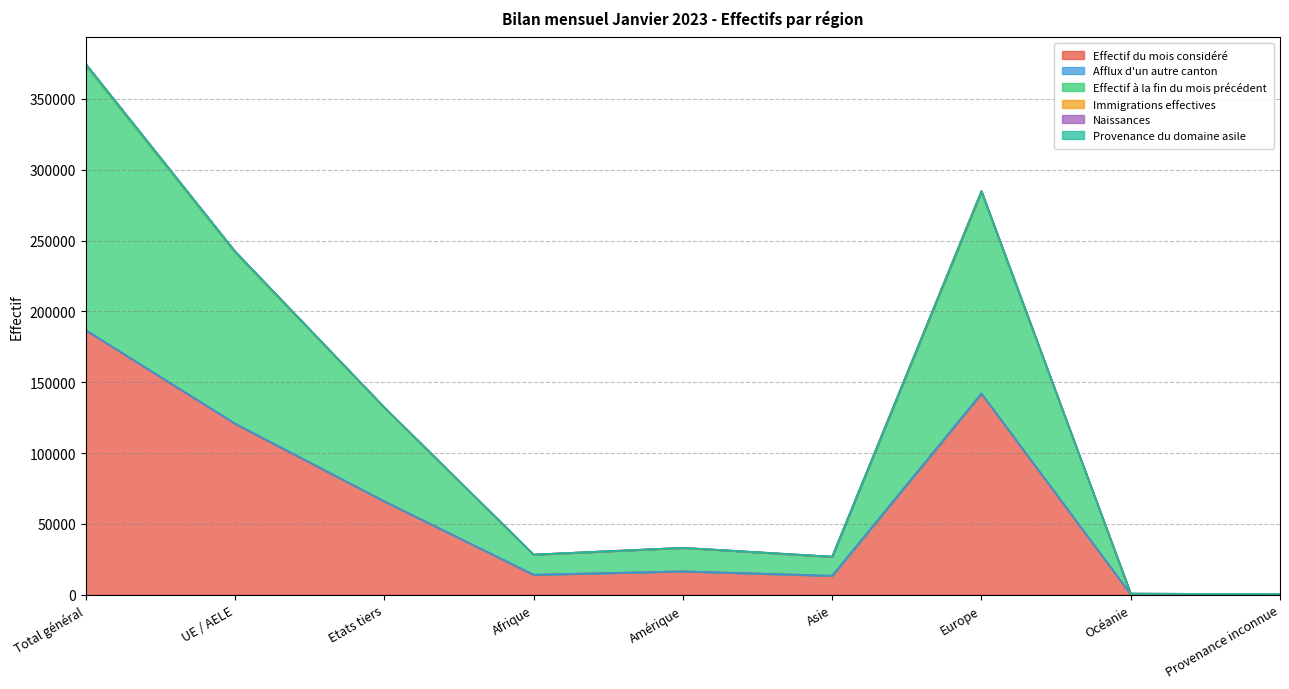

How many lines are shown in the chart?

6